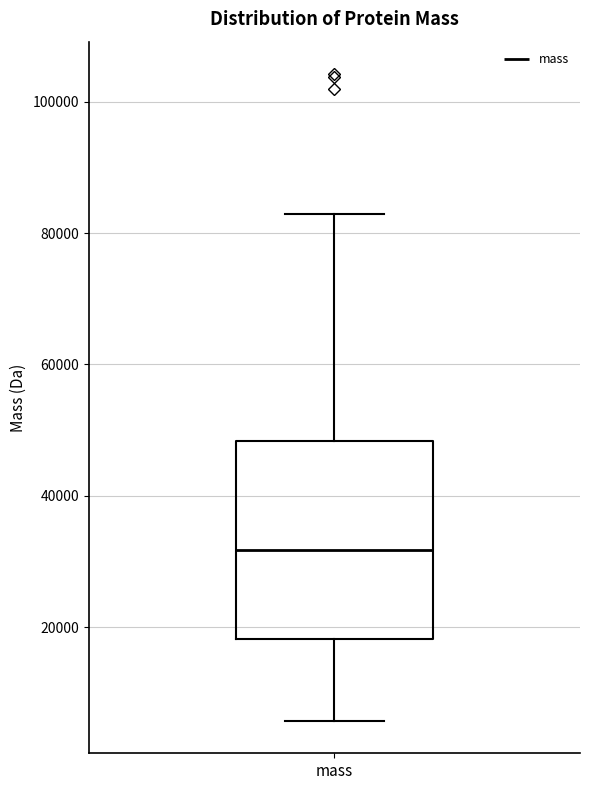

Where does the median line of the box for mass sit on the y-axis? The values are not printed on the chart, so give them approximately, as read against the axis.

32000